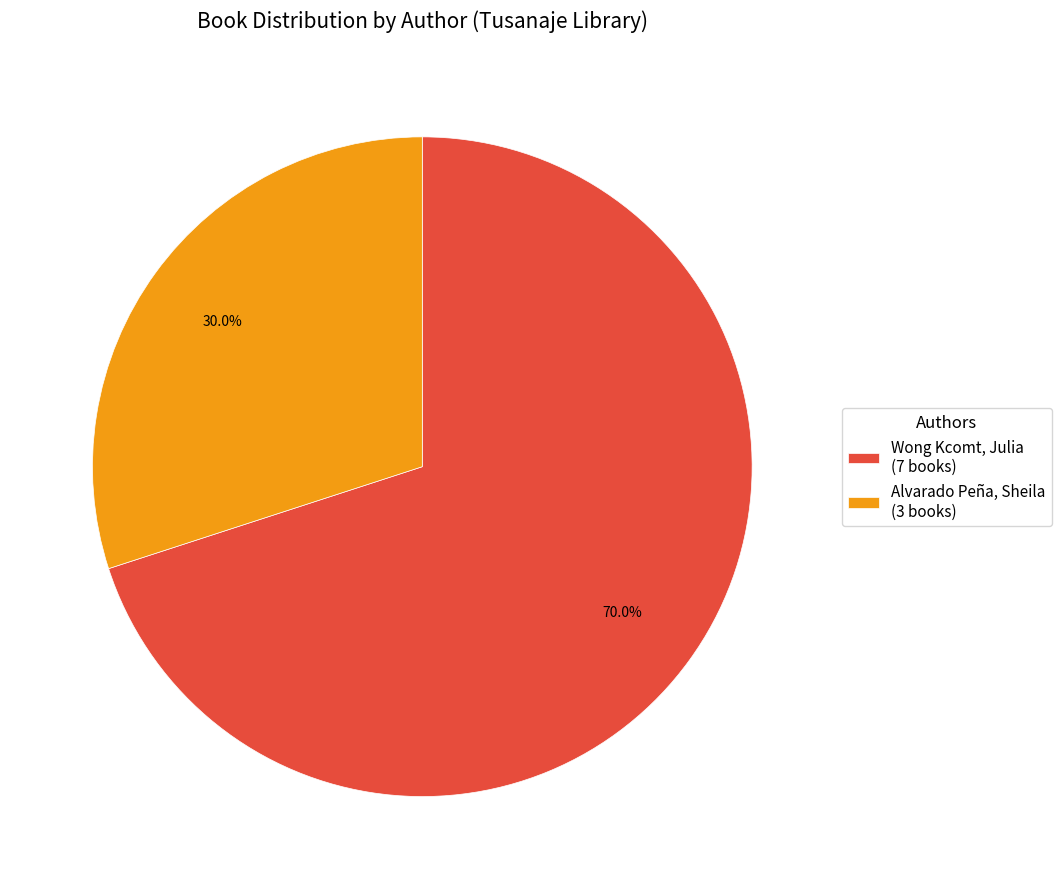

How many slices are in this pie chart?

2